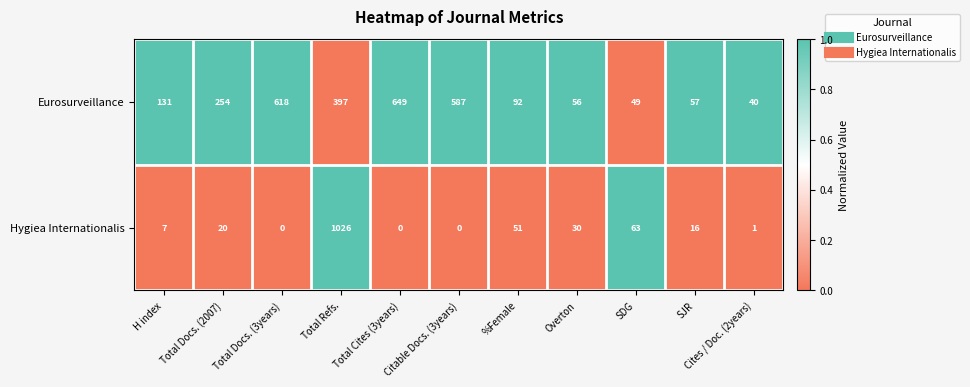

How many positive values does the Hygiea Internationalis series have?

8